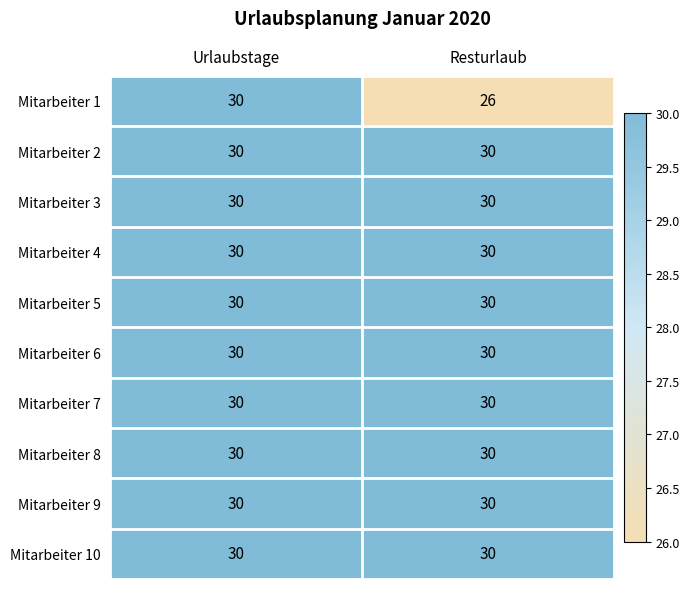

What is the sum of all Mitarbeiter 6 values?

60